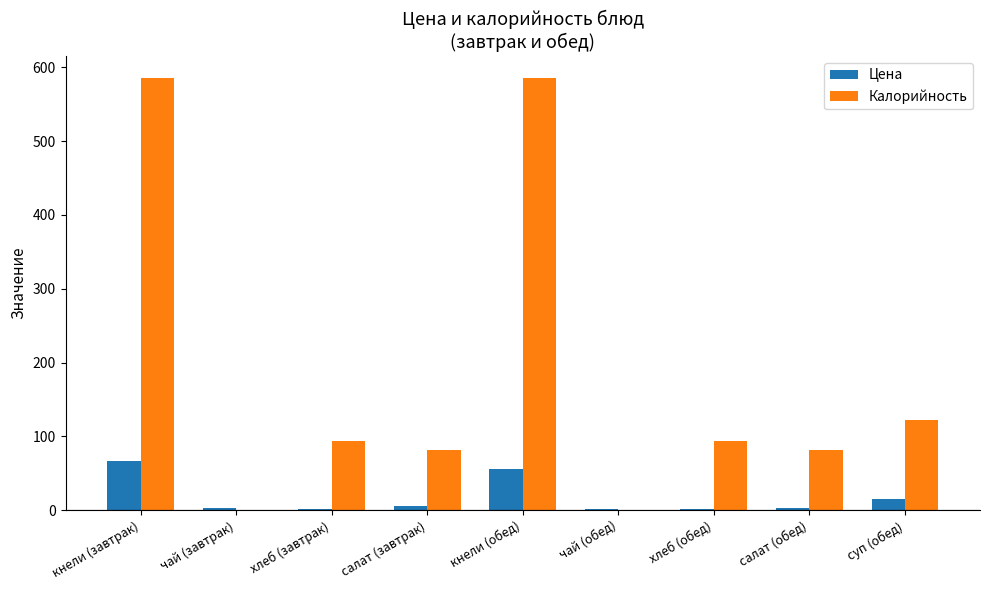

How many groups of bars are there?

9